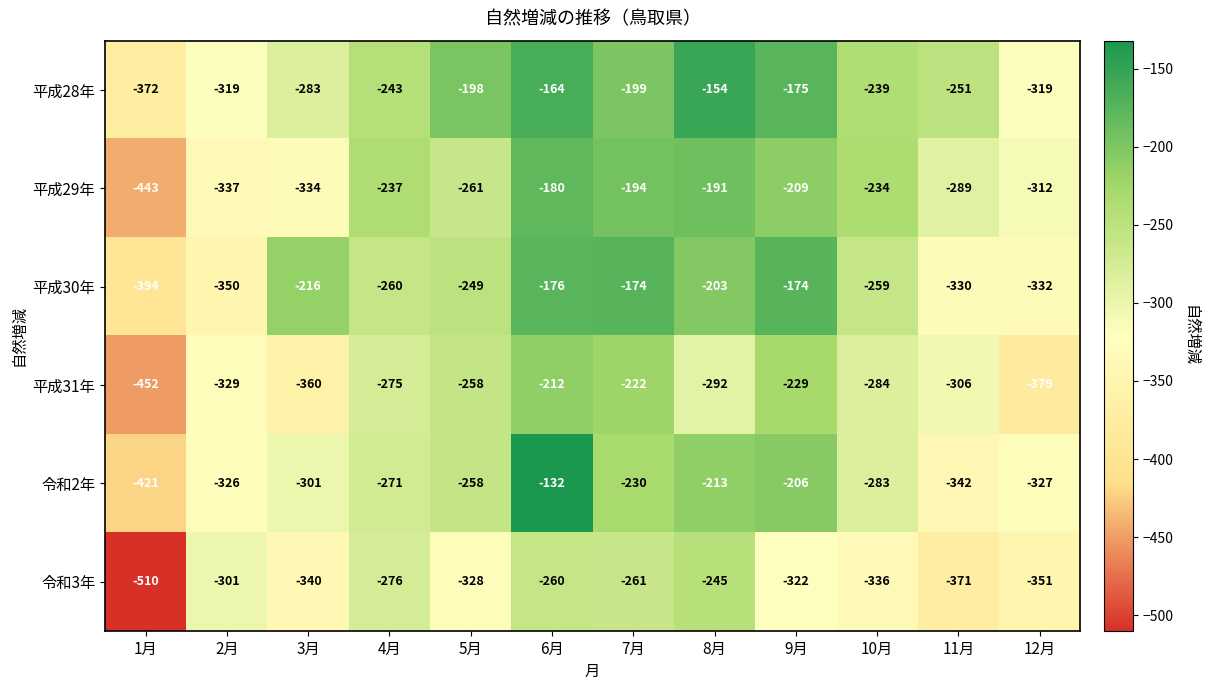

Where does the 令和3年 series first go above -322?

2月